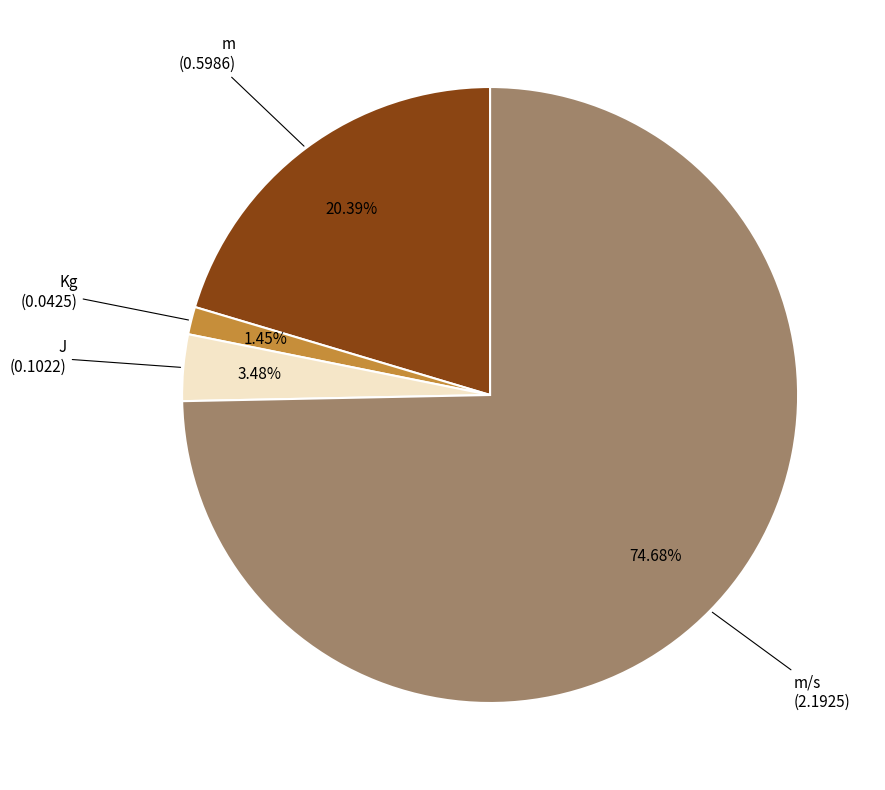

What is the largest slice in the pie chart?

m/s